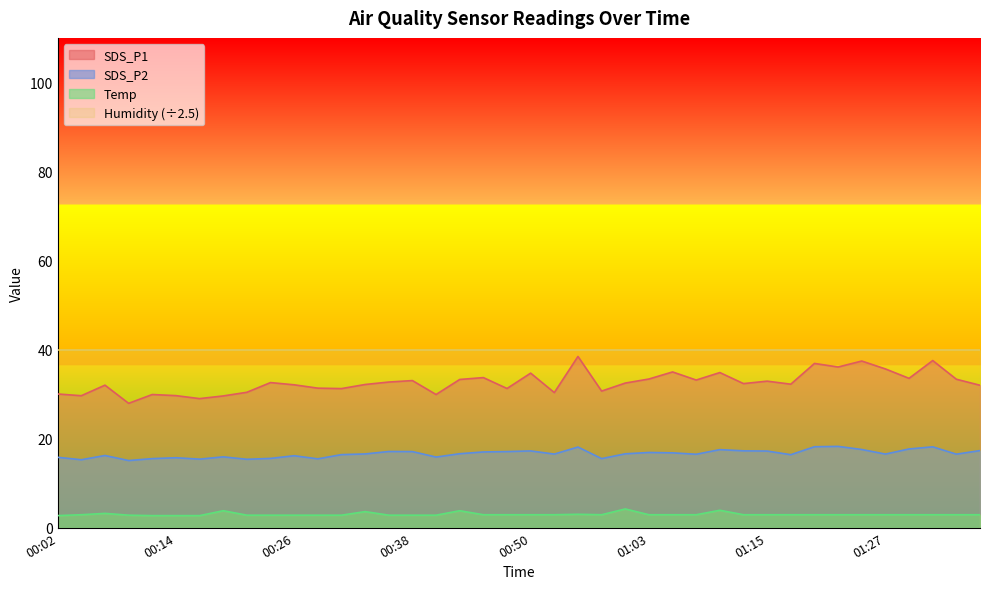

How many lines are shown in the chart?

4